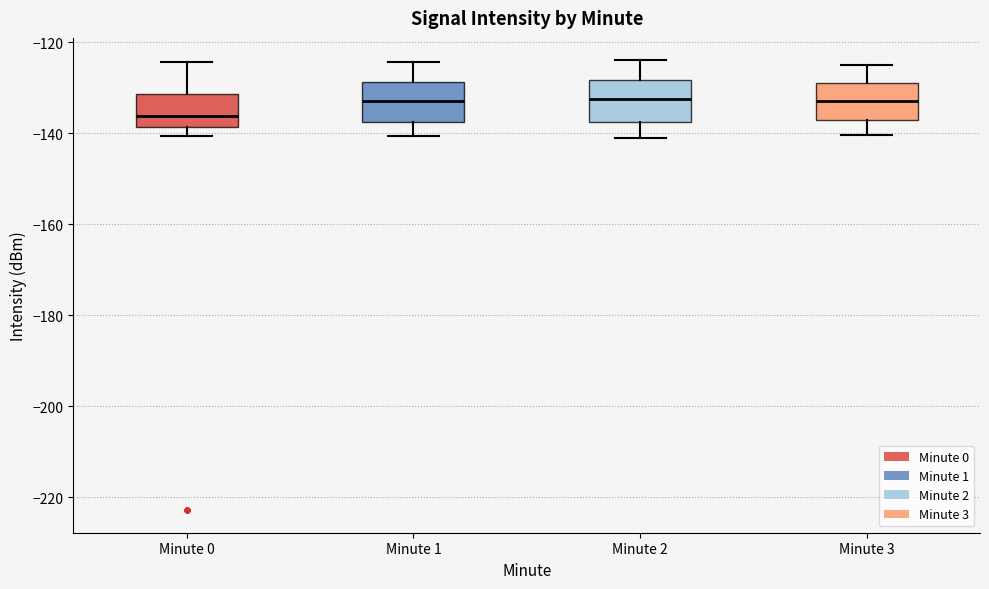

Which box has the lowest median line?

Minute 0